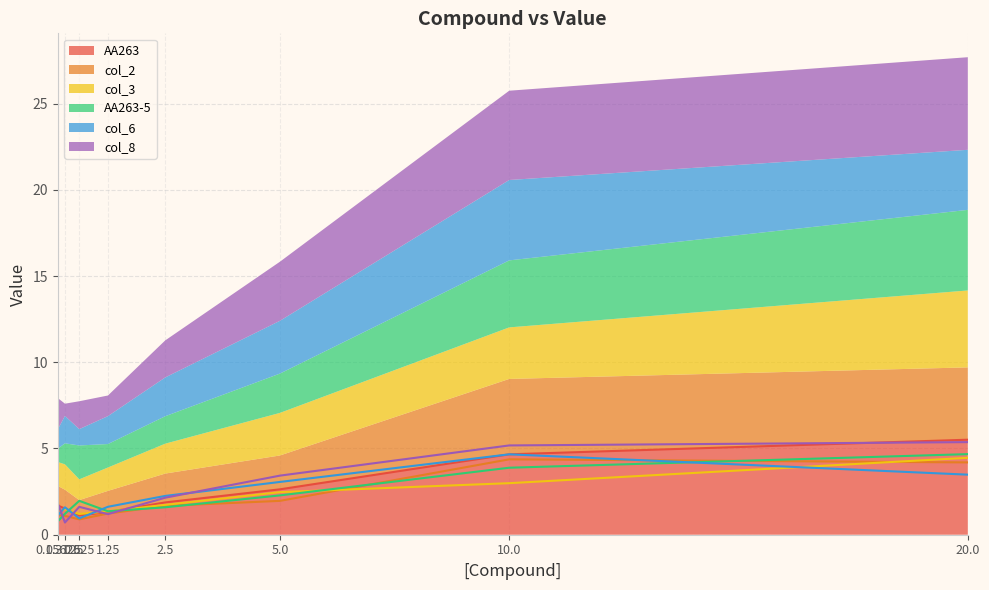

What is the smallest value displayed?

0.7